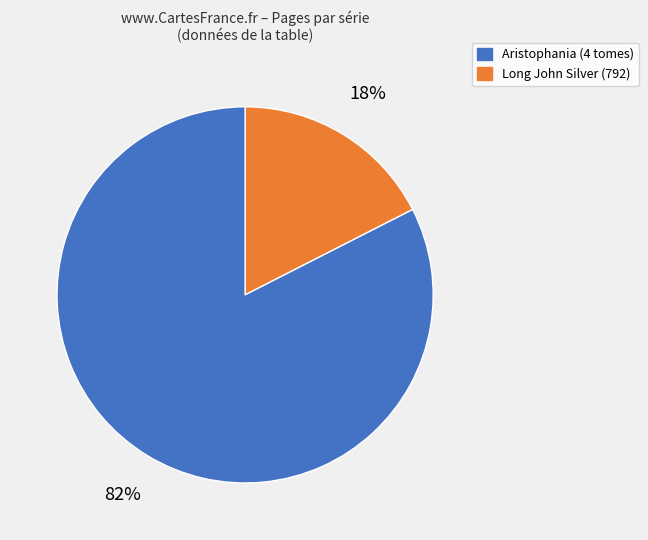

Is there a majority slice in this chart?

Yes